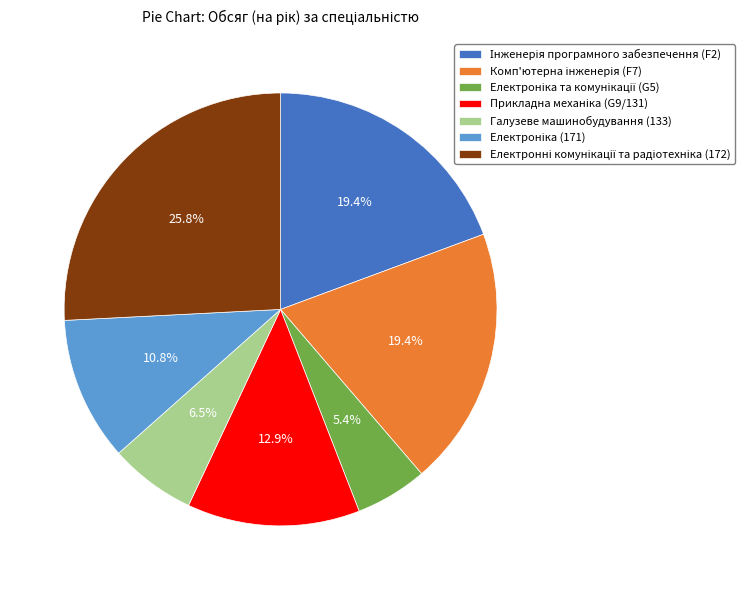

Does Галузеве машинобудування (133) account for over 50% of the chart?

No